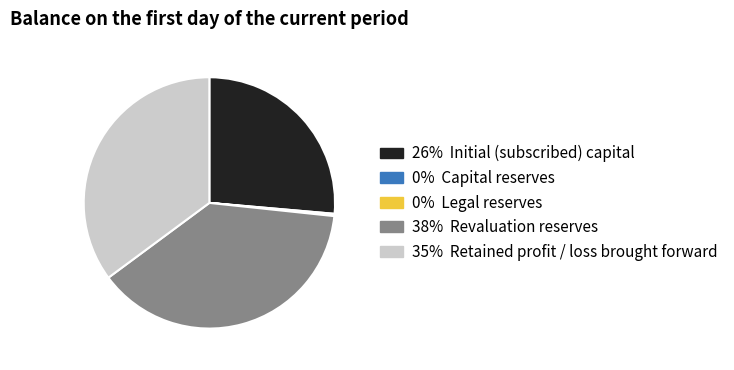

Is there a majority slice in this chart?

No